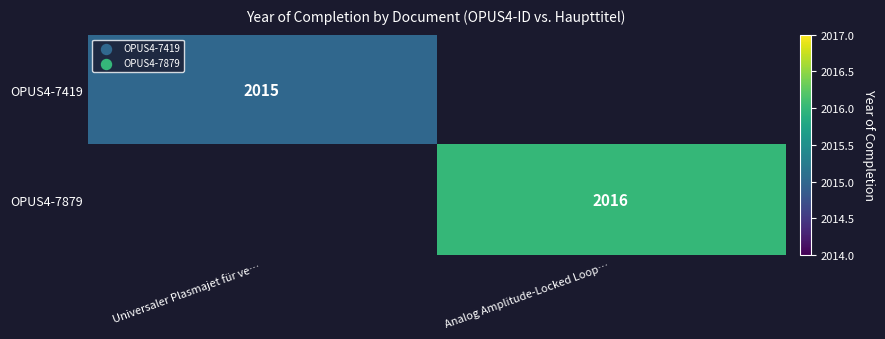

The value of OPUS4-7879 at Analog Amplitude-Locked Loop… is 2656. True or false?

False